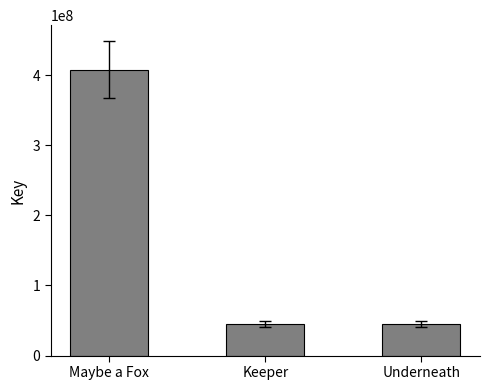

What is the greatest value displayed?

408058738